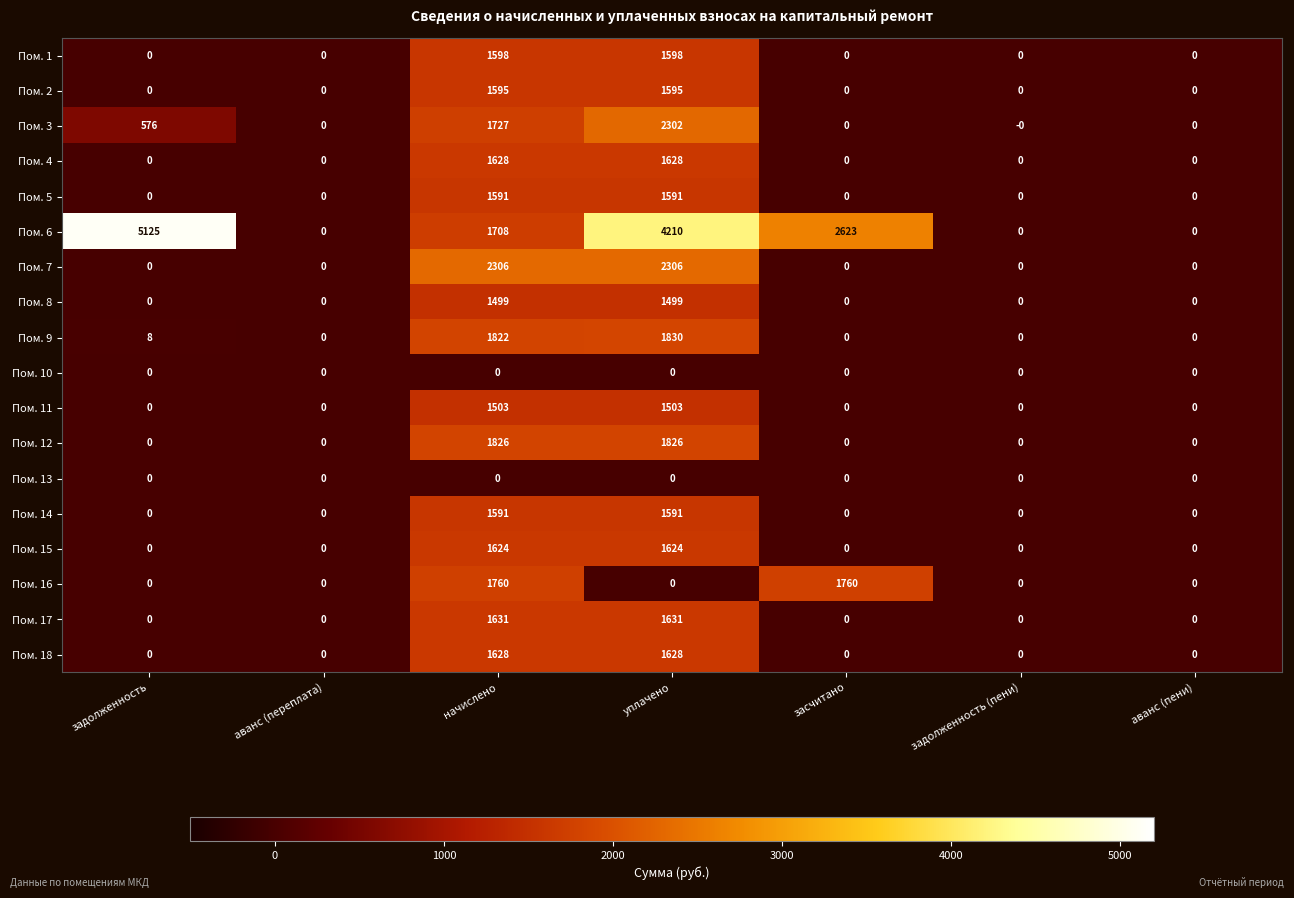

What is the sum of the Пом. 8 values at уплачено and аванс (пени)?

1499